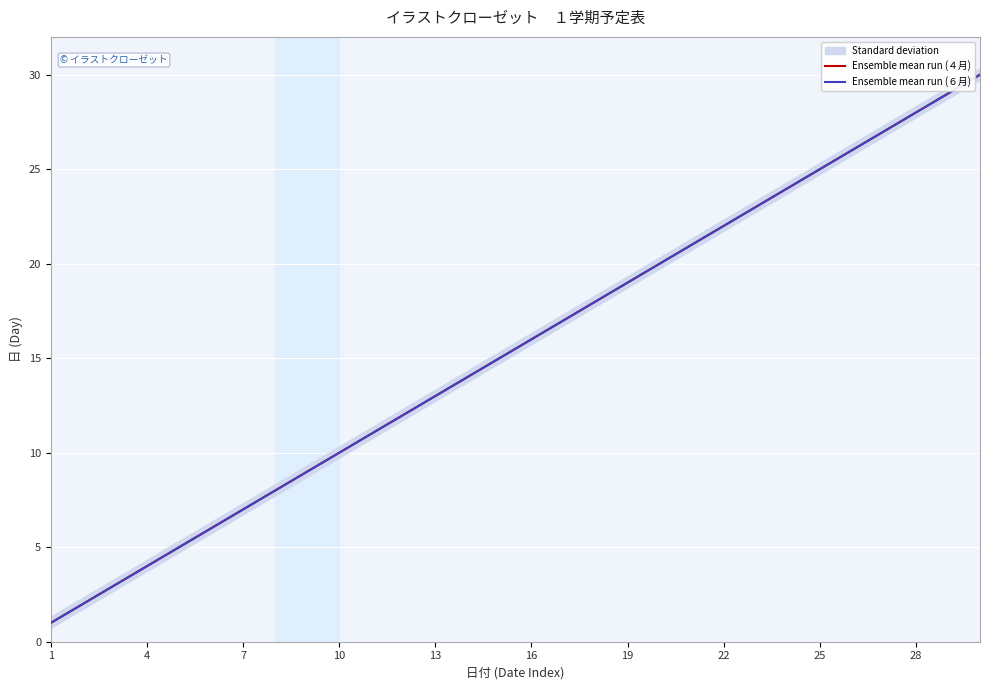

Does the chart display data point markers on the line(s)?

No